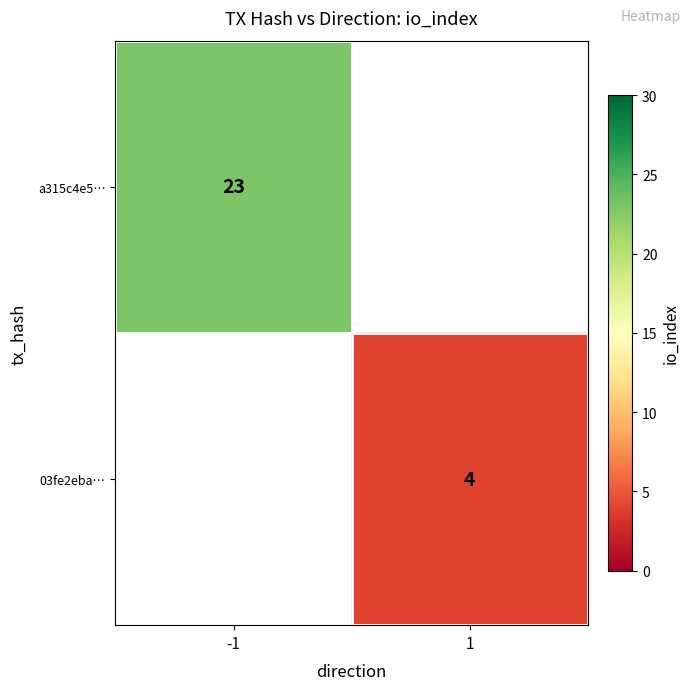

True or false: a315c4e5… has a value of 15 at -1.

False